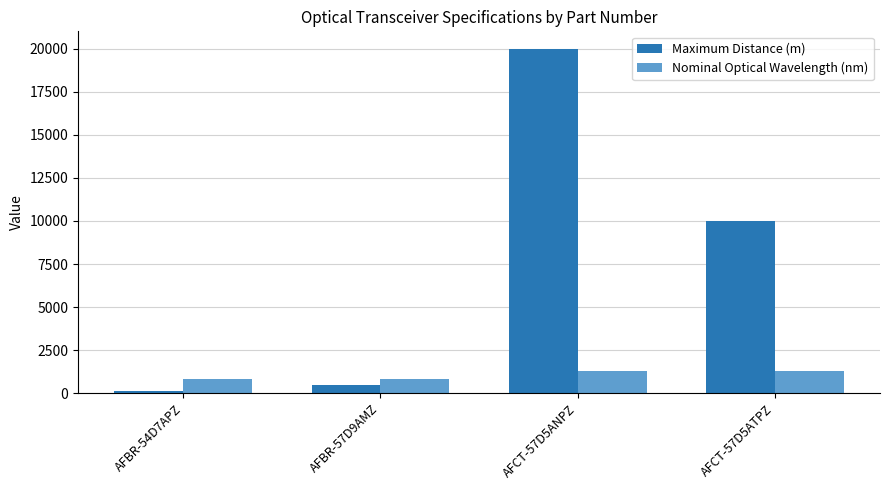

Between AFBR-57D9AMZ and AFCT-57D5ATPZ, which series saw the biggest shift?

Maximum Distance (m)